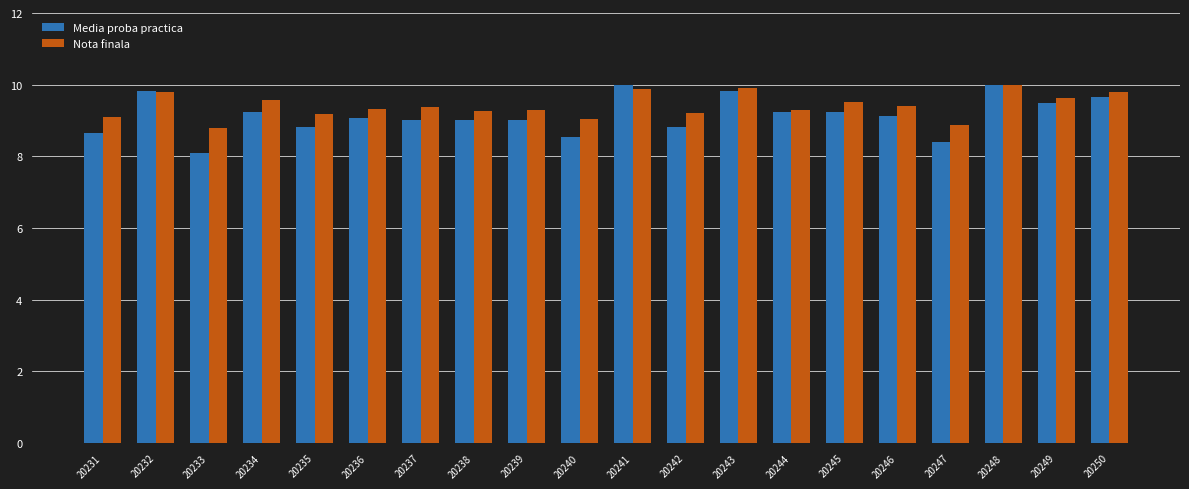

Which label corresponds to the smallest value in the chart?

20233